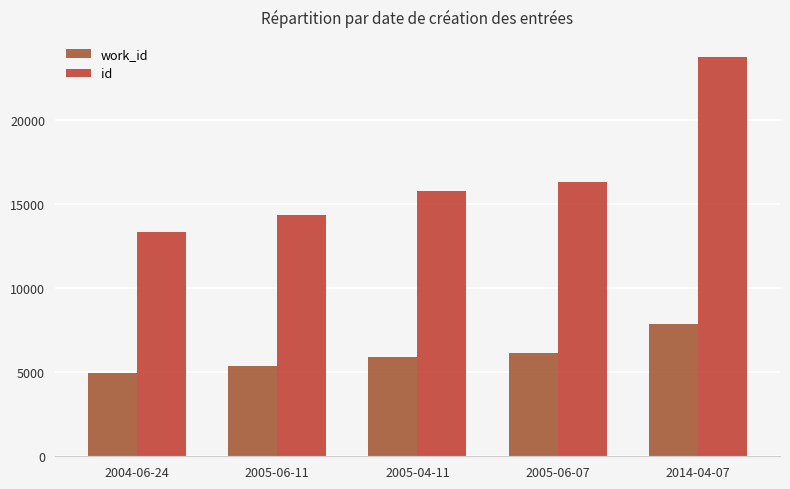

List the labels in order of work_id value, largest first.

2014-04-07, 2005-06-07, 2005-04-11, 2005-06-11, 2004-06-24